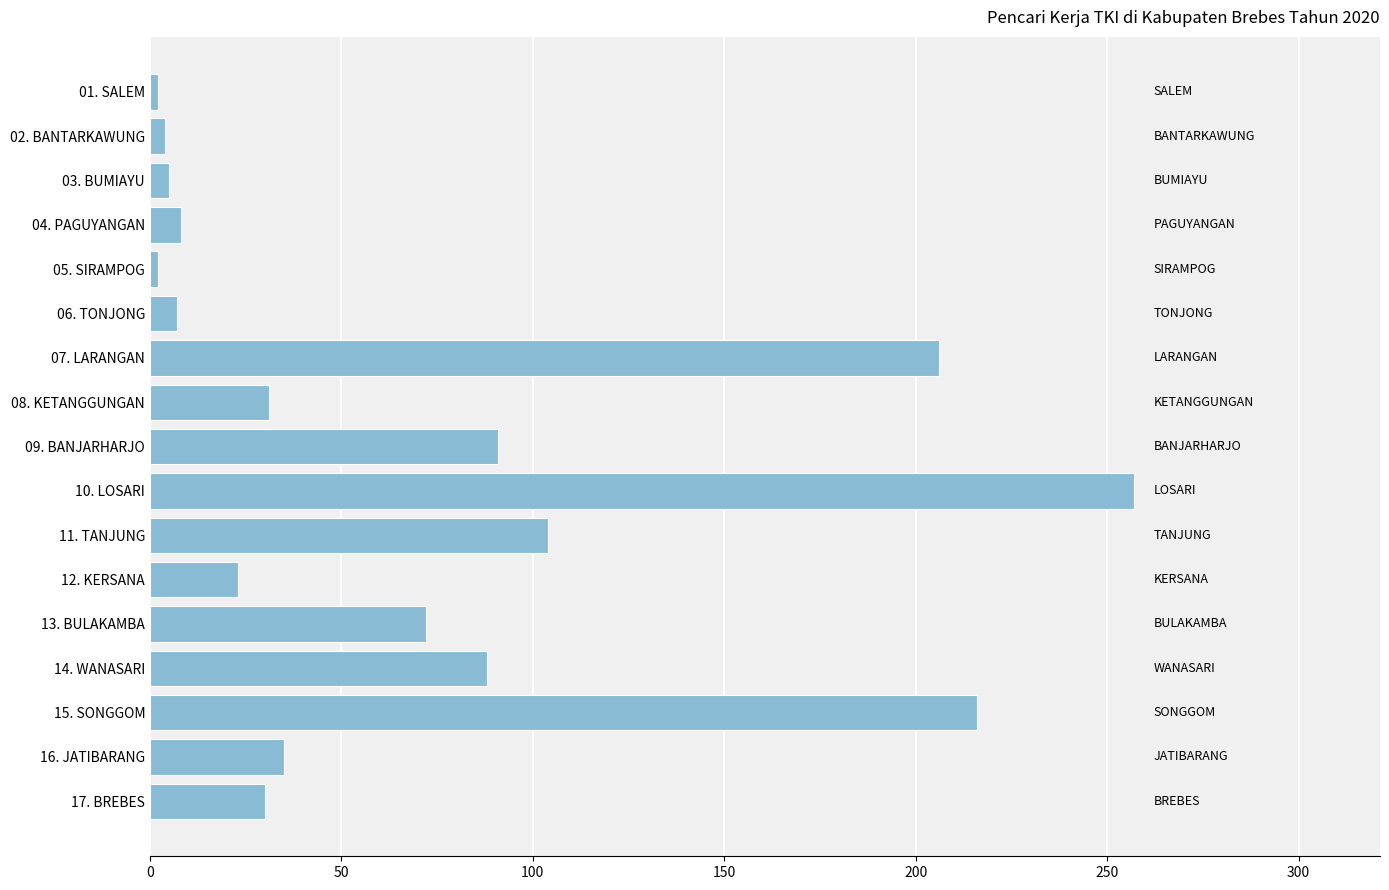

What is the greatest value displayed?

257